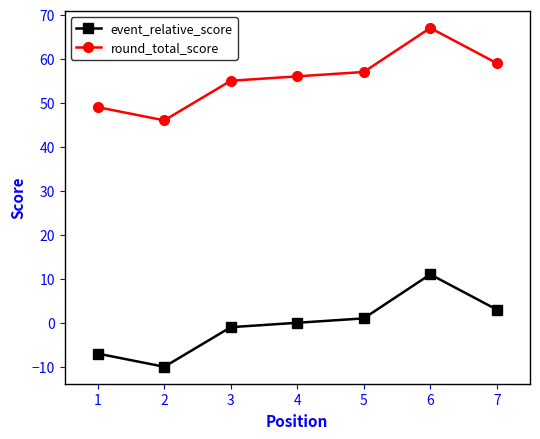

What is the minimum value for round_total_score?

46